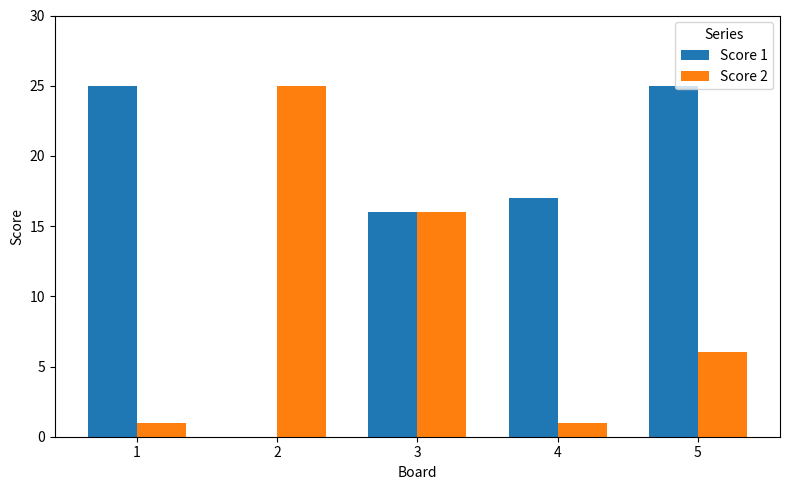

Is the value of Score 2 at 2 greater than the value of Score 1 at 3?

Yes